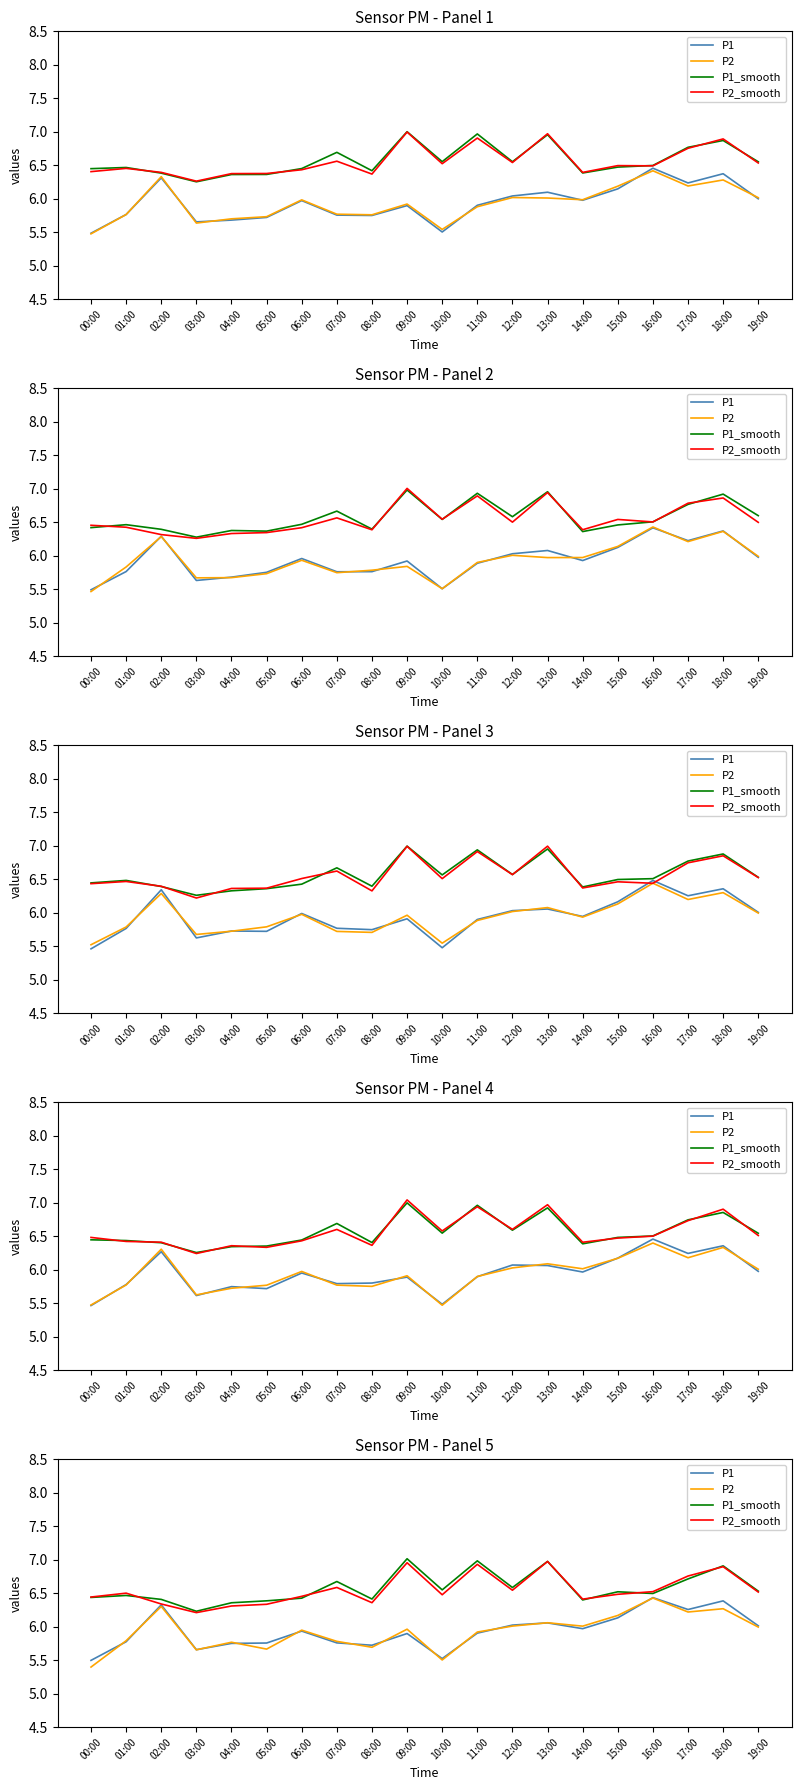

Between which two adjacent categories do P1 and P2 first intersect?

00:00 and 01:00